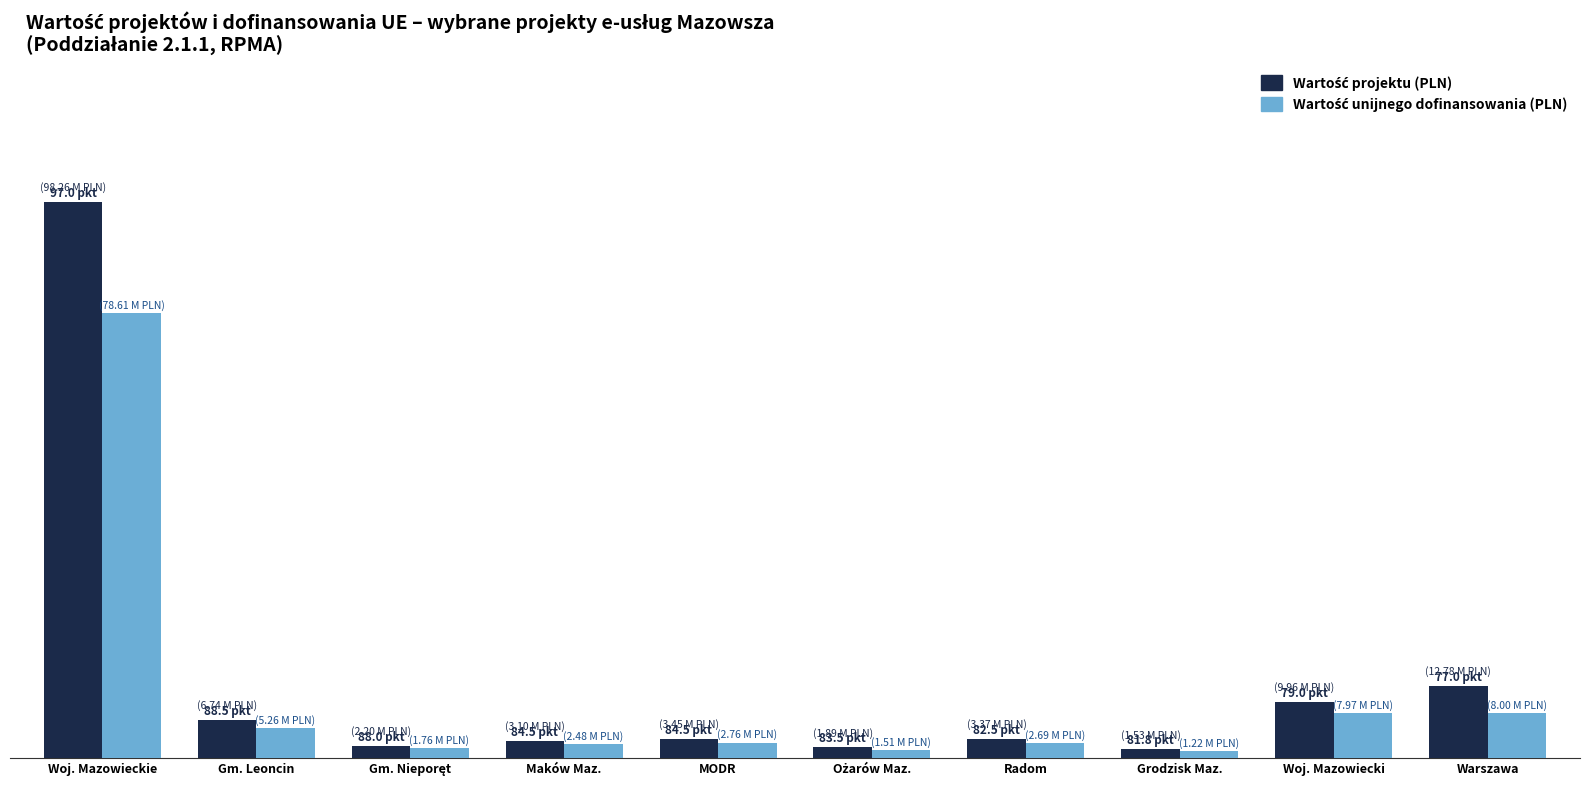

Are the bars grouped side by side (vs. stacked)?

Yes